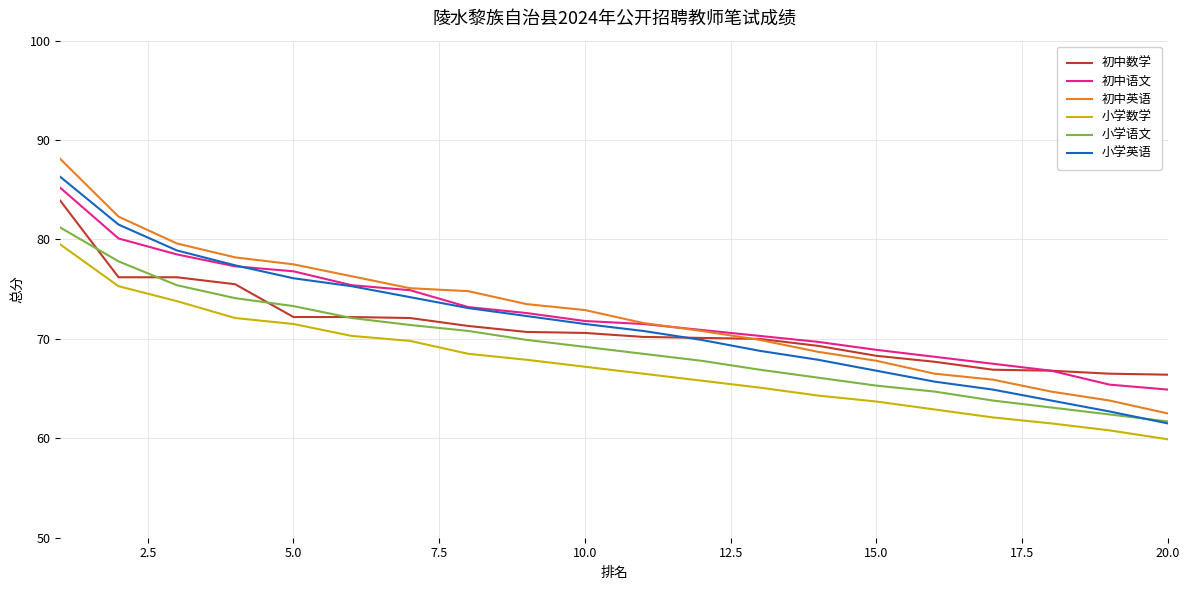

True or false: 初中语文 and 小学语文 intersect in this chart.

False